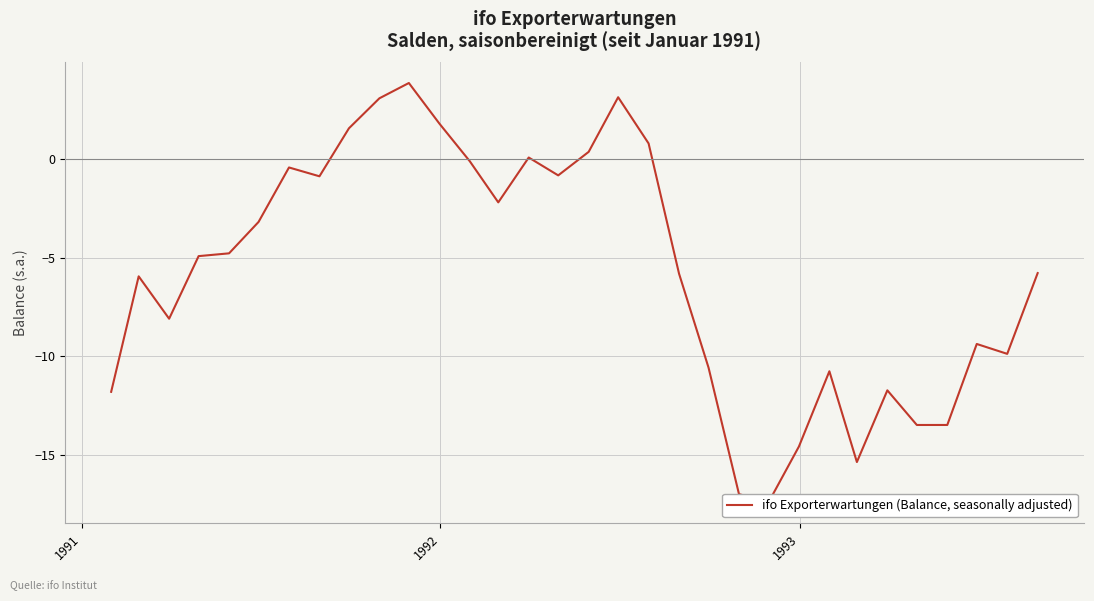

How many lines are shown in the chart?

1